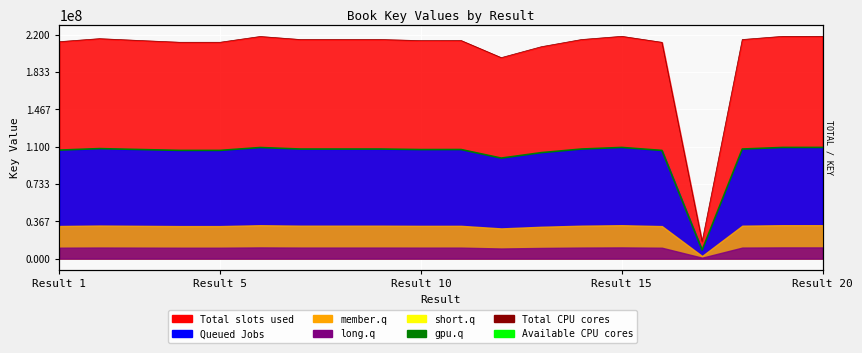

Where is the first local maximum for Total CPU cores?

Result 5